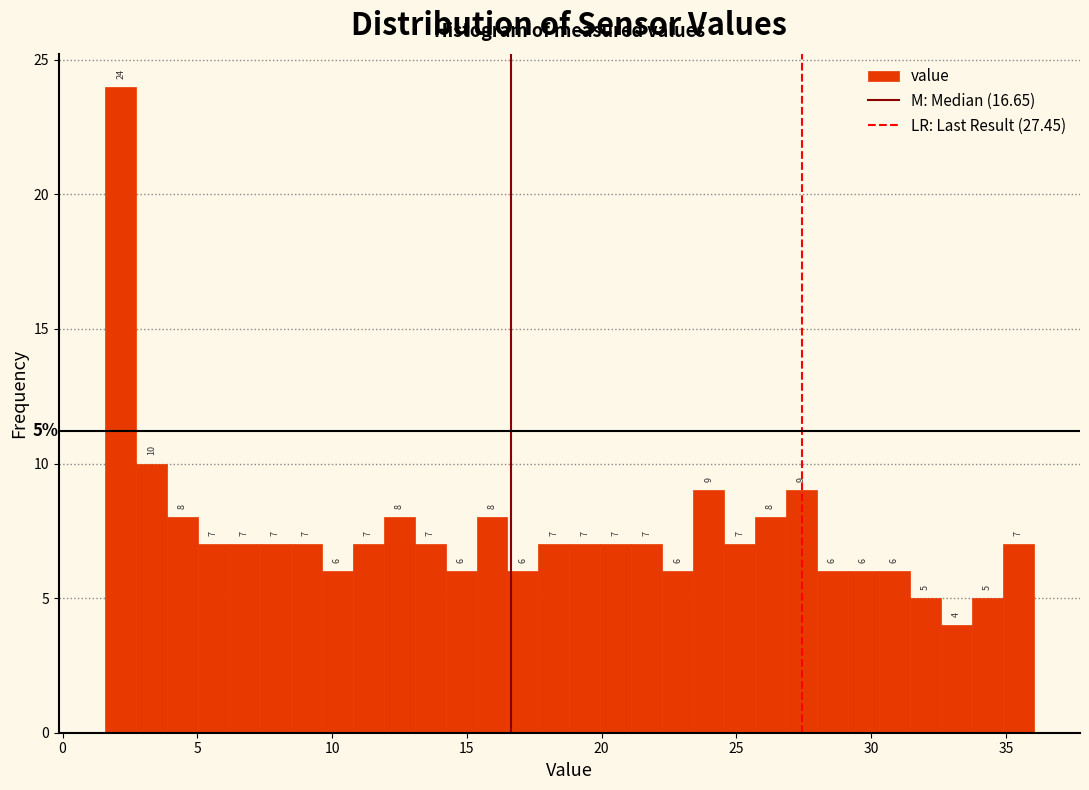

Read against the x-axis, roughly where is the centre of the tallest bar?

2.0